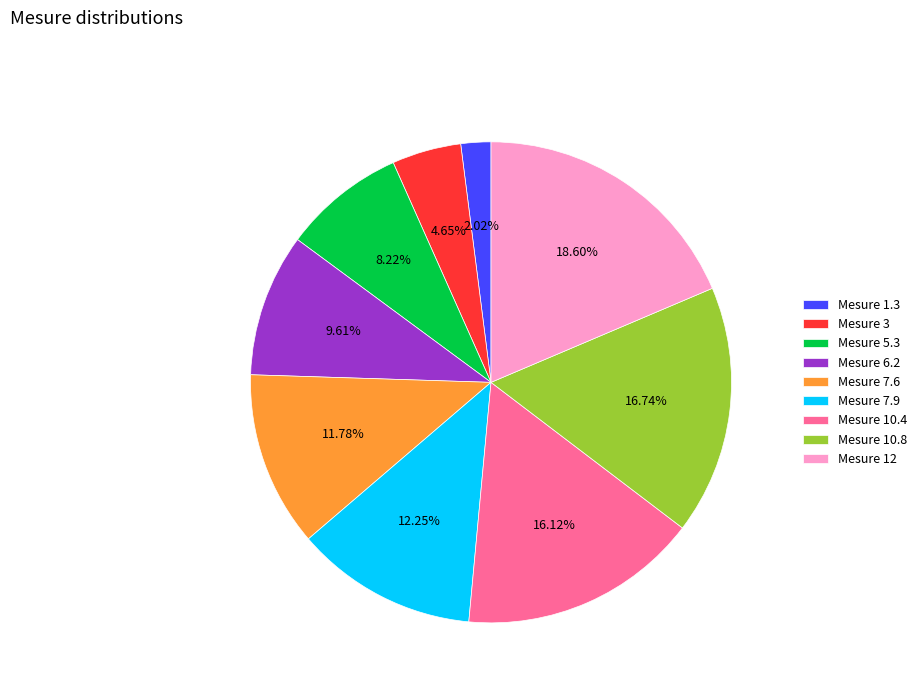

Is there a majority slice in this chart?

No